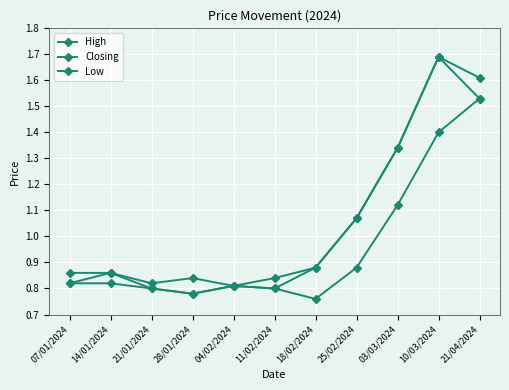

What is the difference between the second highest and minimum values in the Closing series?

0.8